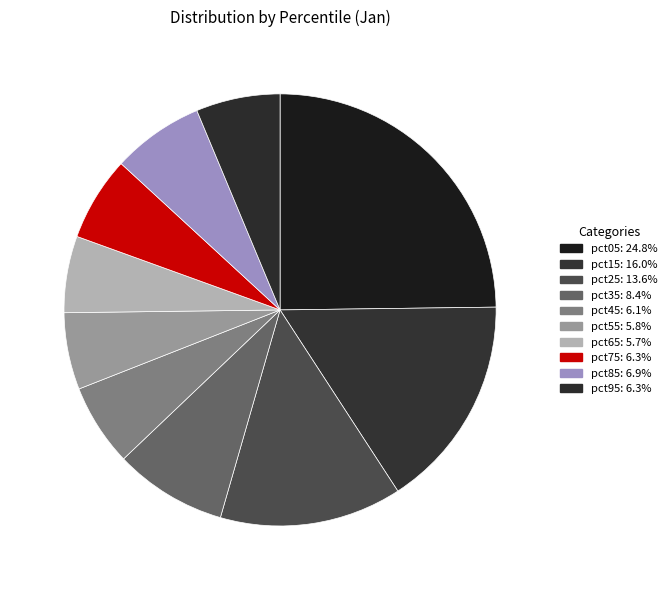

Do pct25 and pct85 together represent more than half of the pie?

No